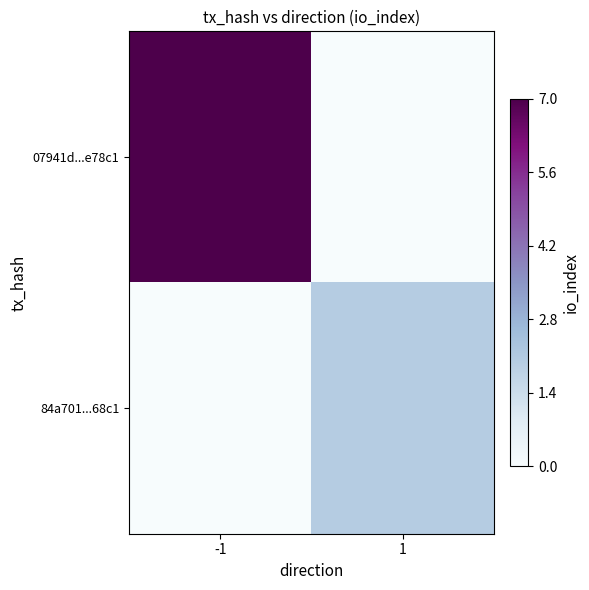

Rank the series by their maximum value, from highest to lowest.

07941d...e78c1, 84a701...68c1